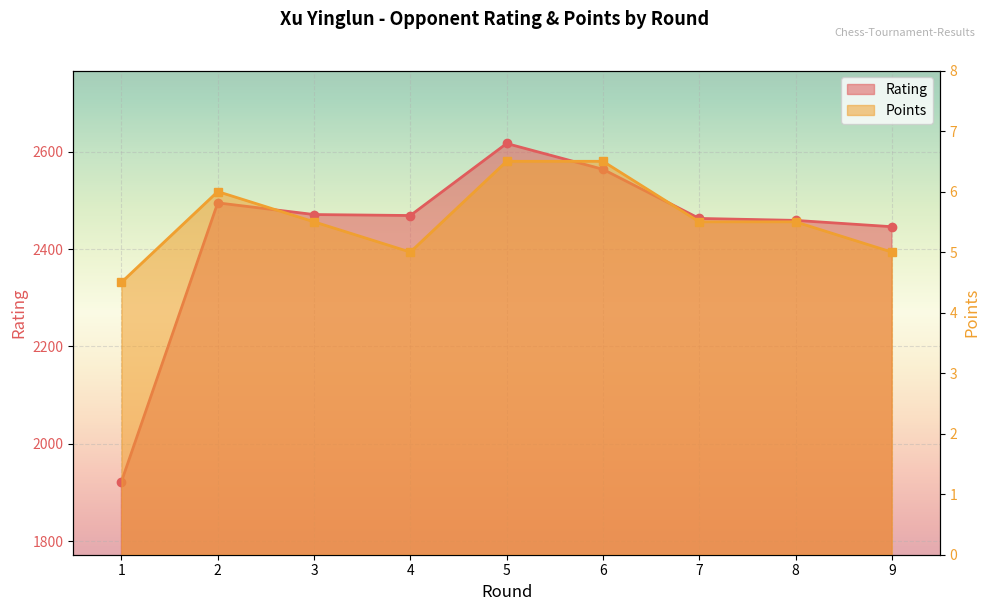

What is the sum of the Points values at 5 and 8?

12.0